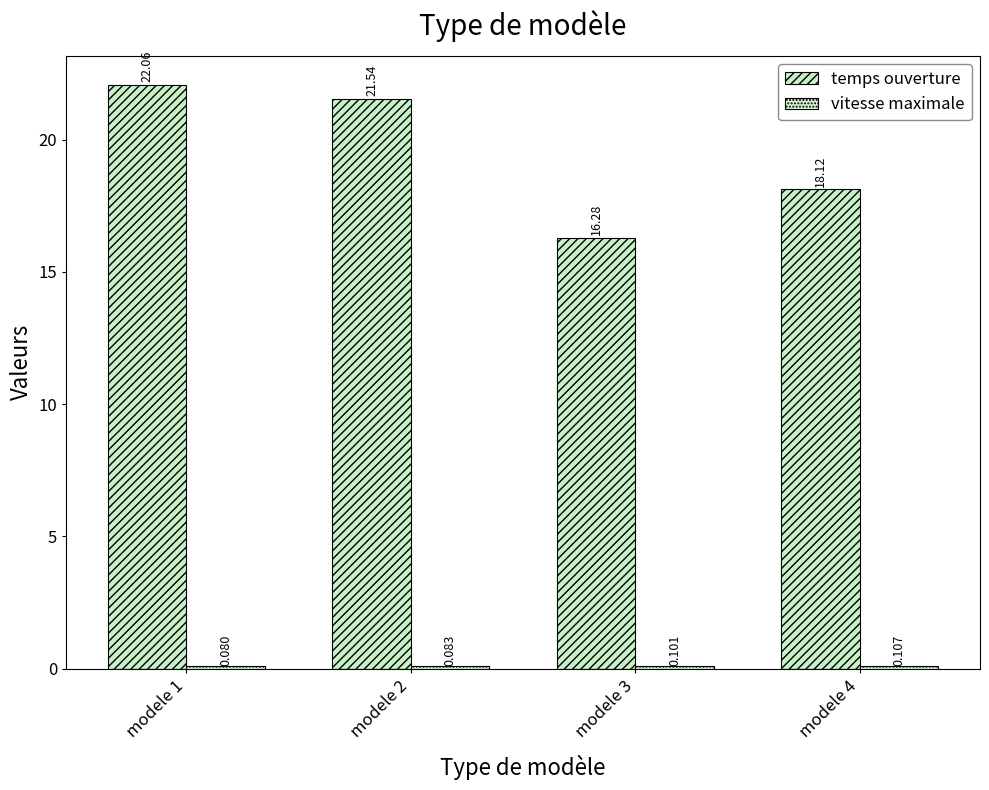

List the series in order of their overall mean, lowest first.

vitesse maximale, temps ouverture